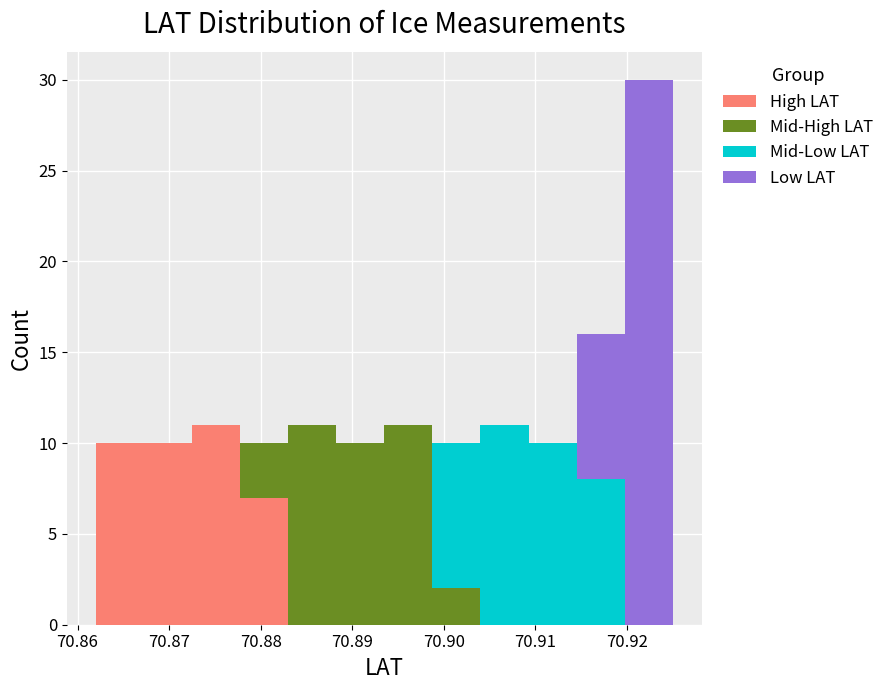

Reading left to right, list every stacked bar in this chart as the range it spans on the x-axis followed by its total height. Neither the bar edges nor the heights are printed on the chart, so give them approximately, as read against the axes.

70.862 to 70.867: 10
70.867 to 70.873: 10
70.873 to 70.878: 11
70.878 to 70.883: 10
70.883 to 70.888: 11
70.888 to 70.894: 10
70.894 to 70.899: 11
70.899 to 70.904: 10
70.904 to 70.909: 11
70.909 to 70.915: 10
70.915 to 70.920: 16
70.920 to 70.925: 30